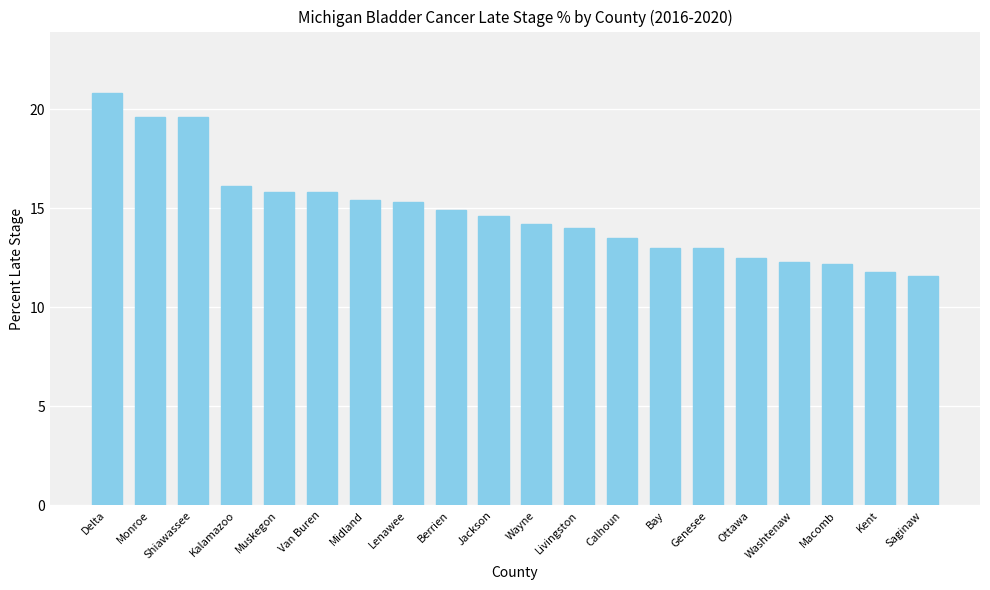

Where does the data first go above 14?

Delta